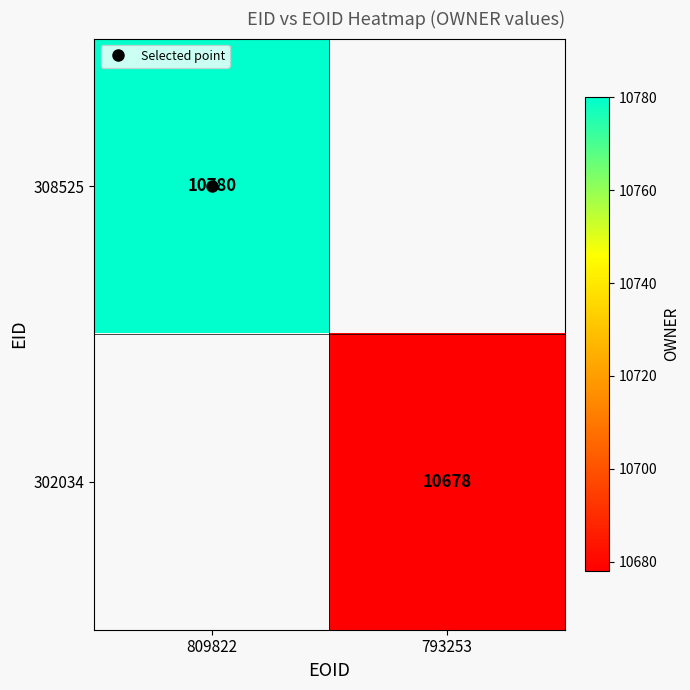

Read the 308525 value at 809822.

10780.0